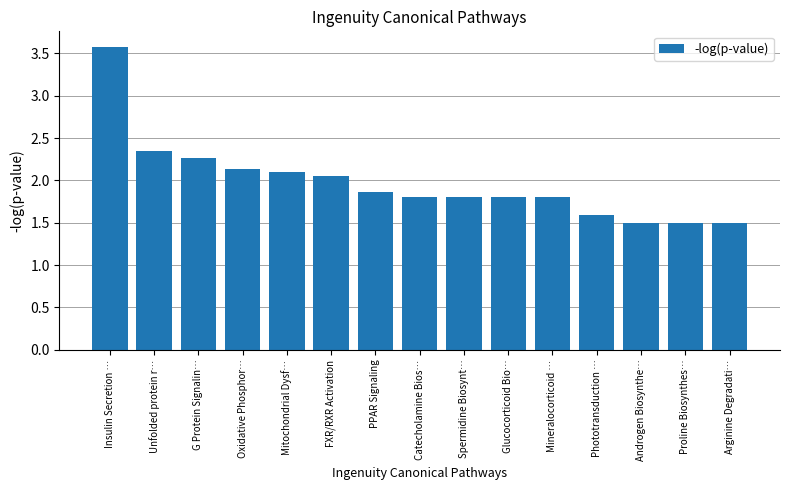

True or false: the data shows 0.9 at Phototransduction ….

False